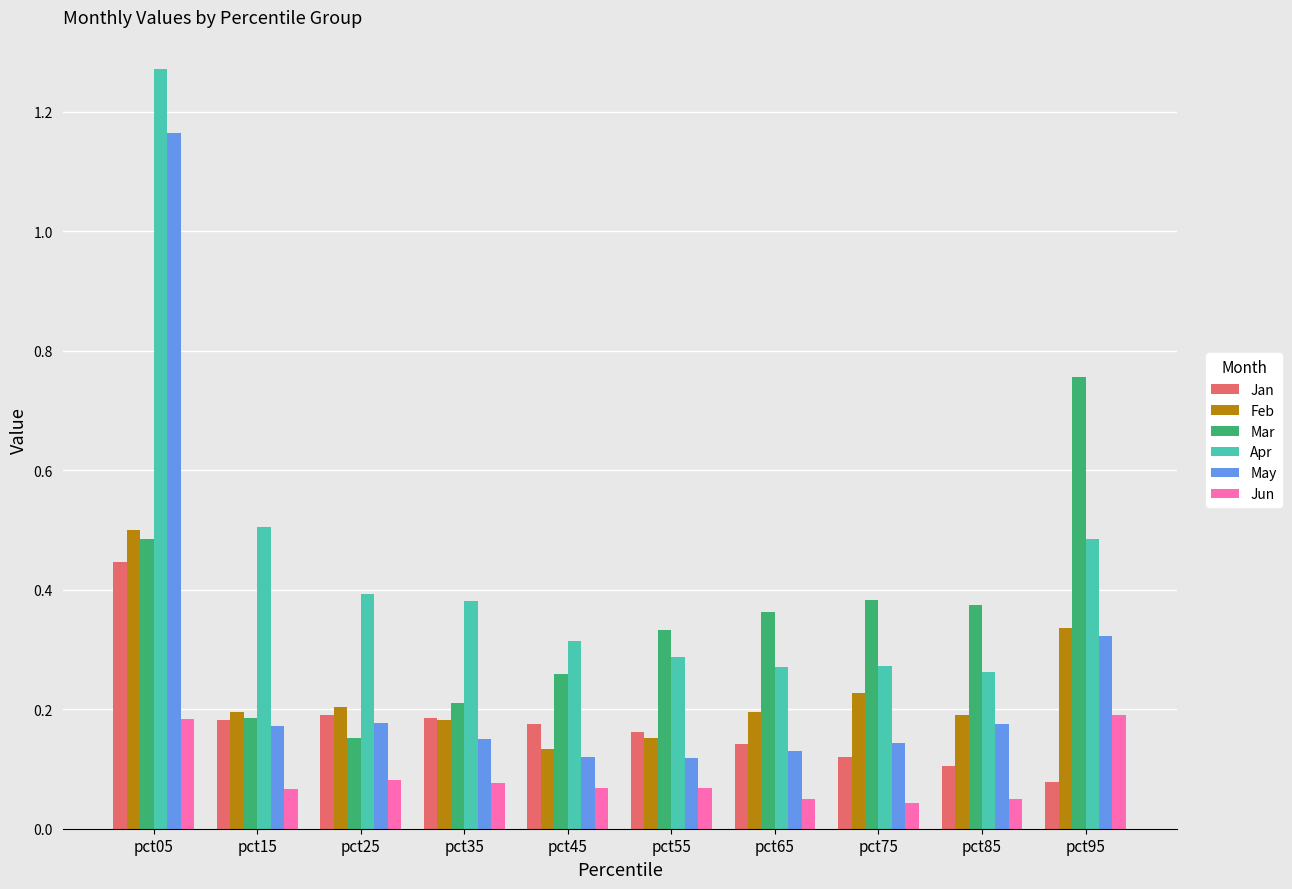

The value of Feb at pct95 is 0.3. True or false?

True